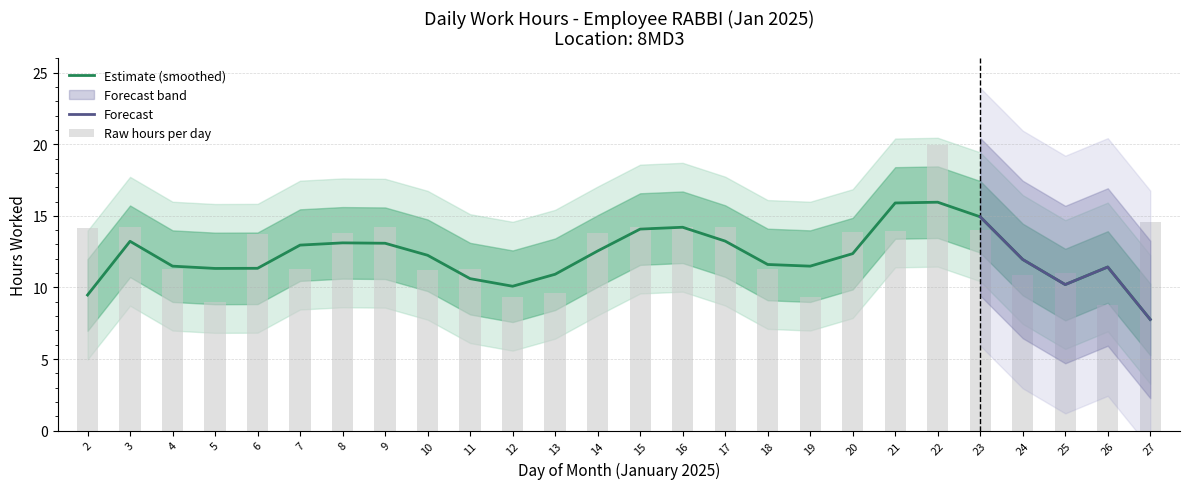

What is the change in value from 4 to 14?

+2.6